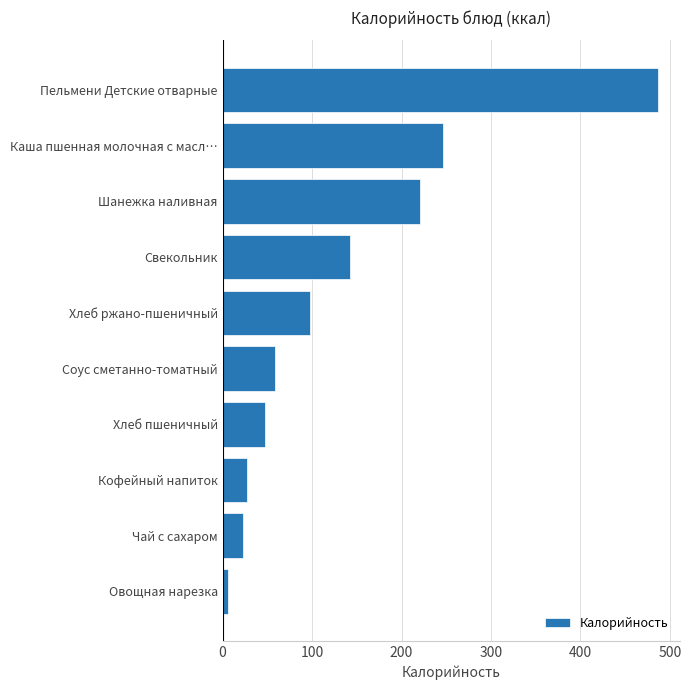

At which category does the chart reach its peak across all series?

Пельмени Детские отварные